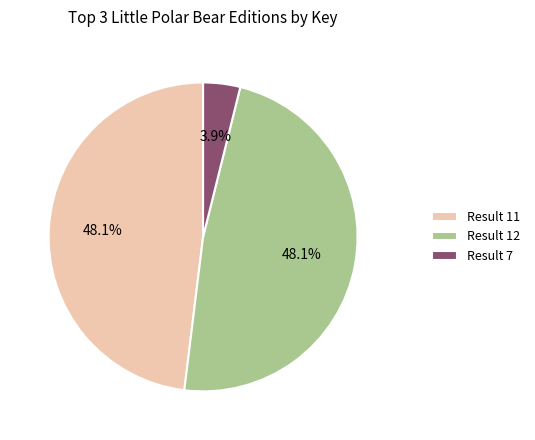

To the nearest percent, what is the difference between the largest and smallest slice percentages?

44%